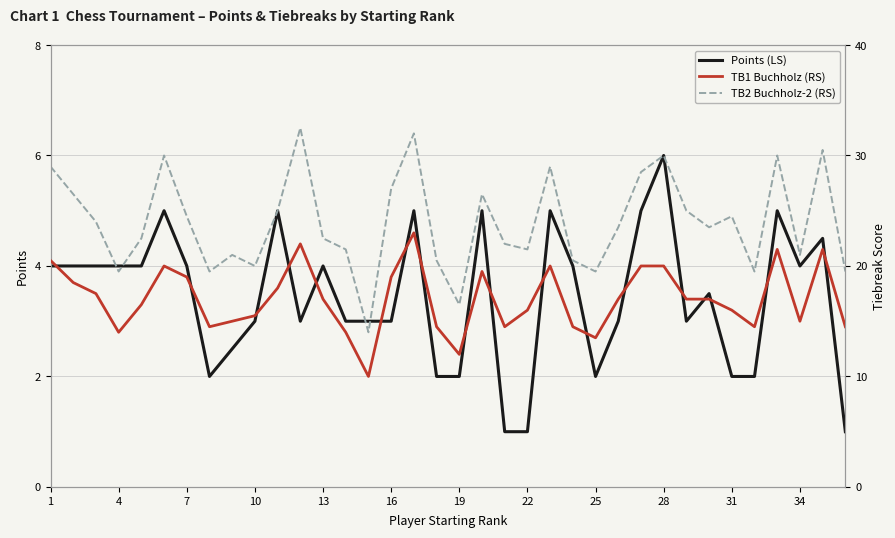

What is the minimum value for Points (LS)?

1.0